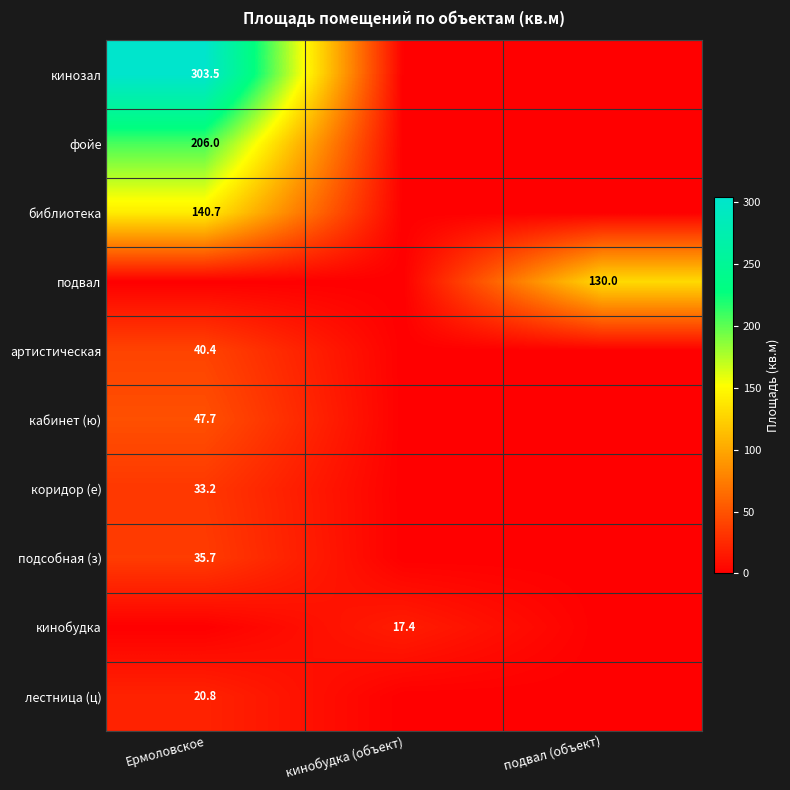

Is it true that артистическая equals 61.8 at Ермоловское?

False